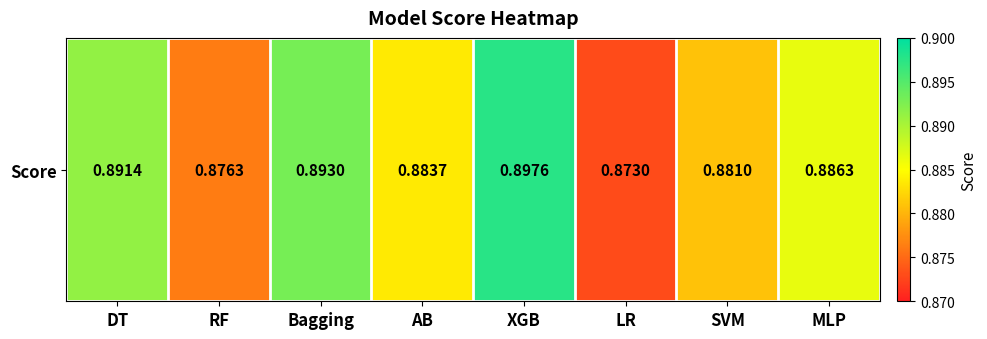

Reading left to right, transcribe all the data shown in this chart.

0.9	0.9	0.9	0.9	0.9	0.9	0.9	0.9